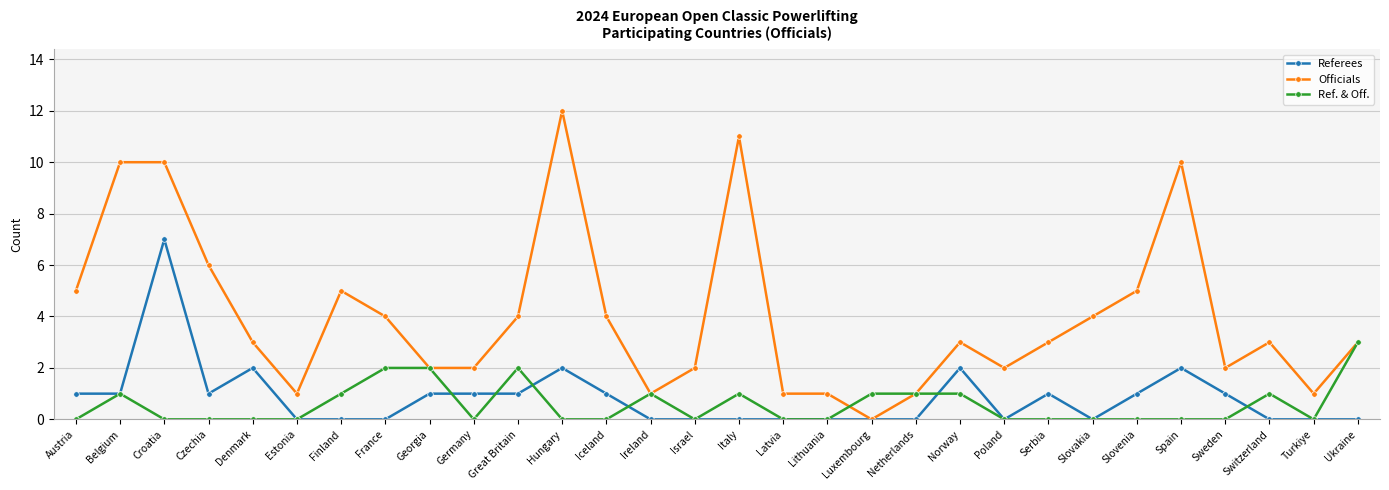

Where is the first local maximum for Referees?

Croatia